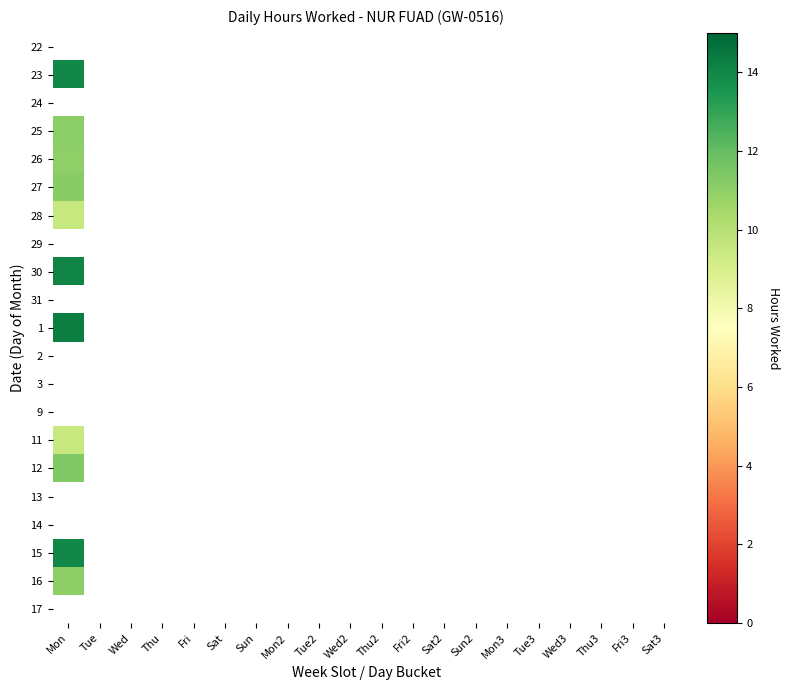

Where is 30 nearest to the value 14?

Mon